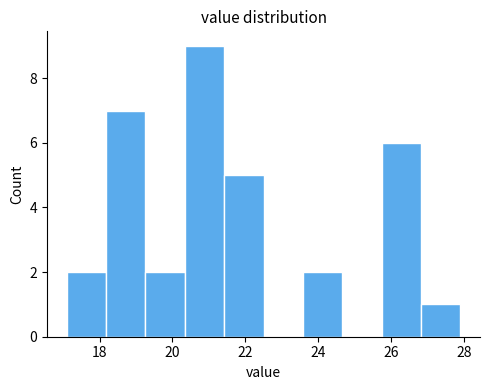

What is the height of the bar covering 19.26 to 20.34 on the x-axis? Neither the bar edges nor the heights are printed on the chart, so give them approximately, as read against the axes.

2